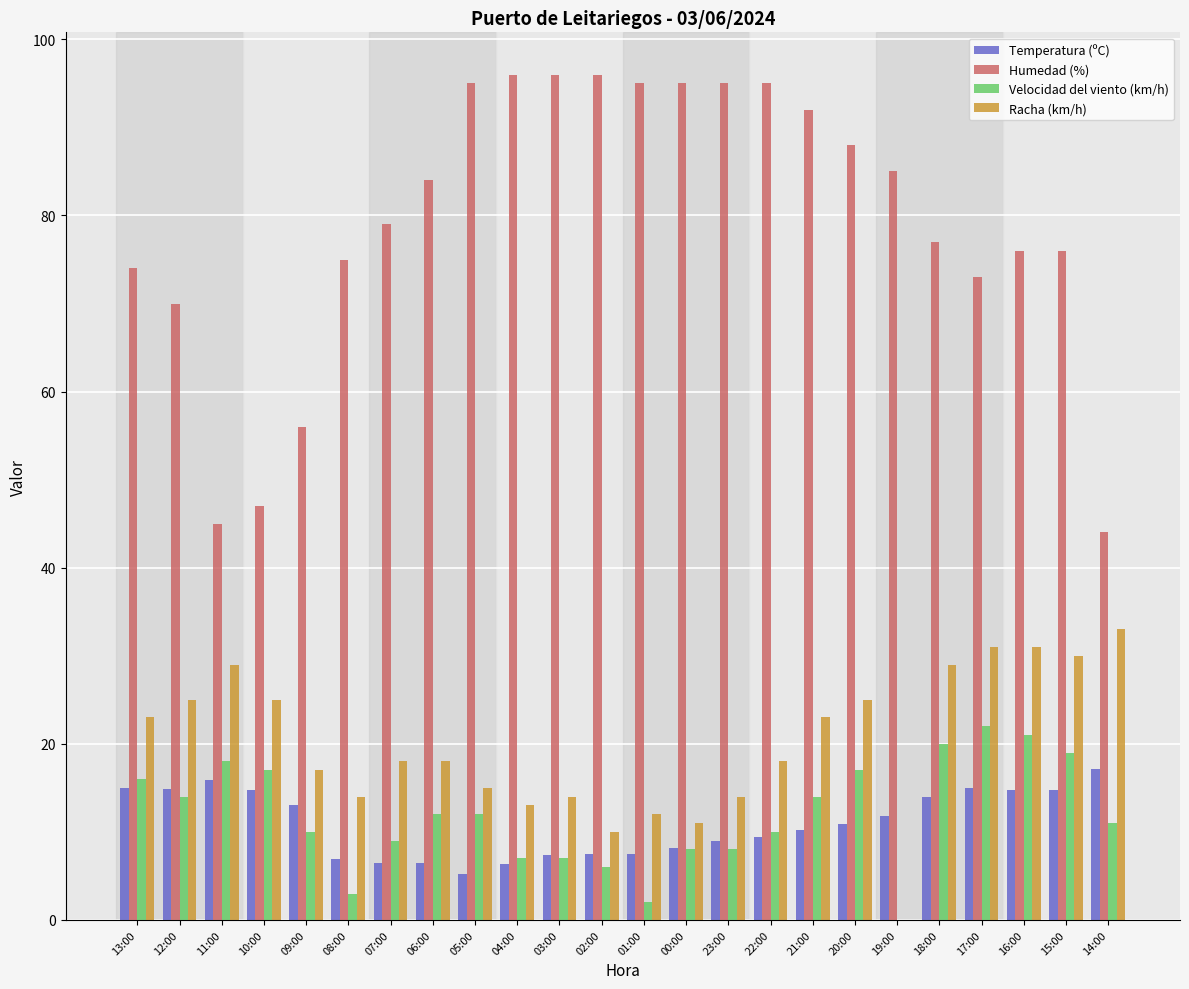

Count the number of data series in this chart.

4